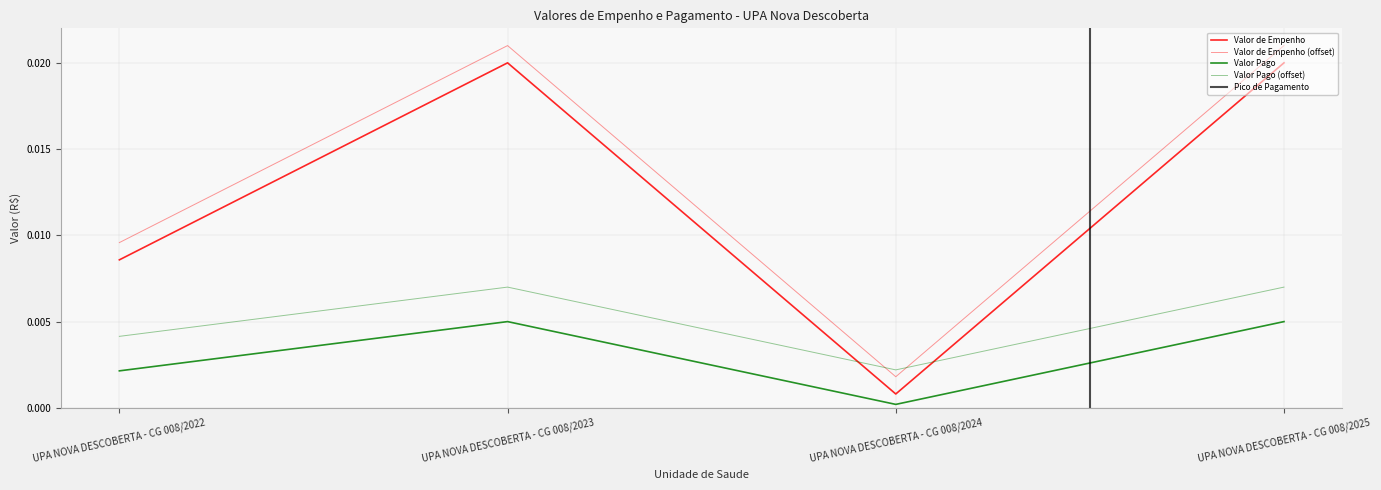

How many categories are shown in the chart?

4